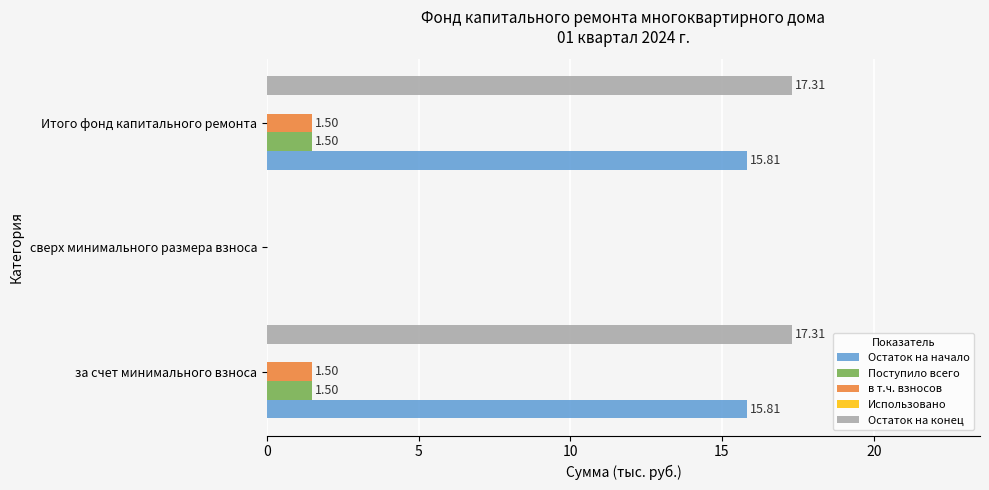

What is the sum of all в т.ч. взносов values?

3.0